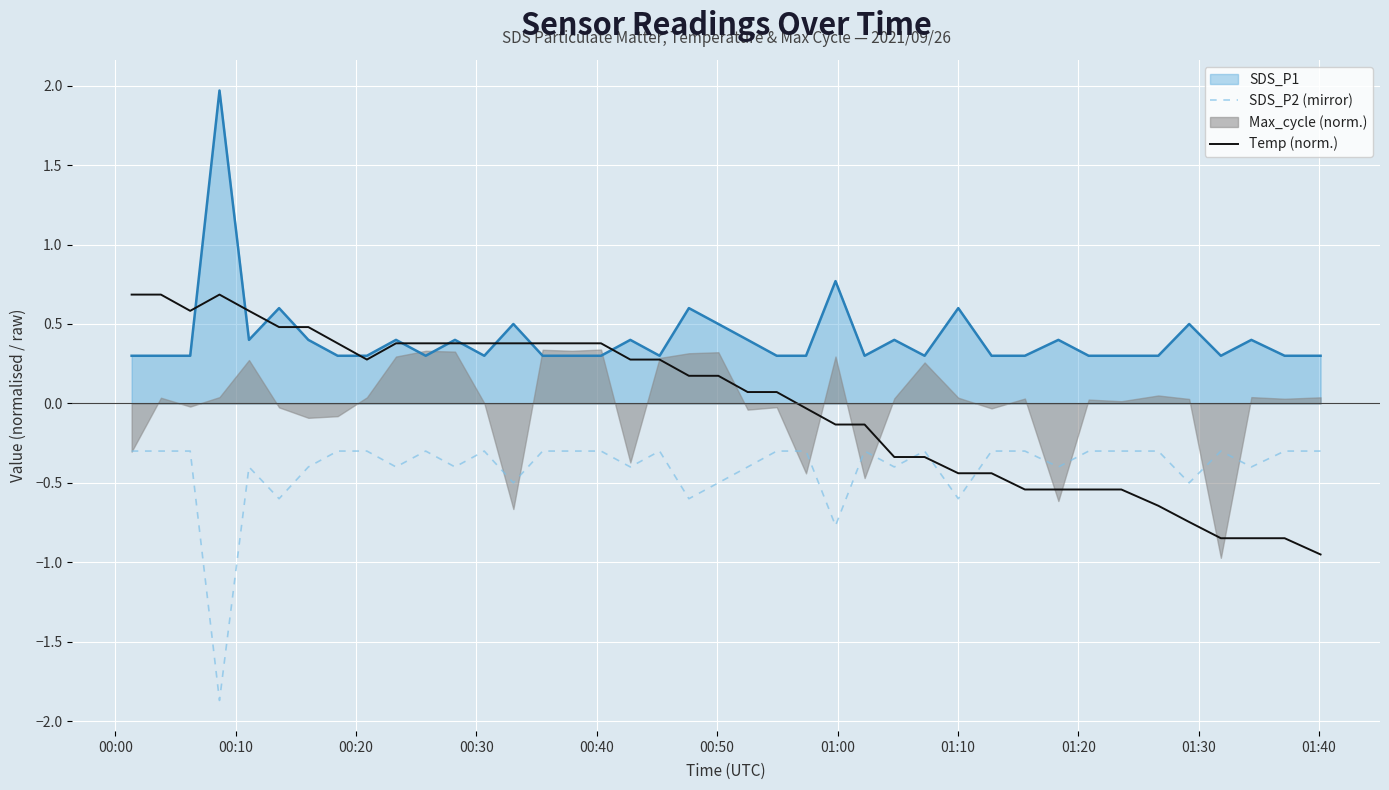

What is the minimum value for SDS_P2 (mirror)?

-1.9